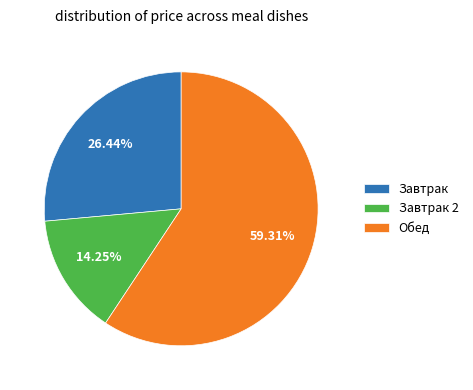

Rank the categories by value from lowest to highest.

Завтрак 2, Завтрак, Обед